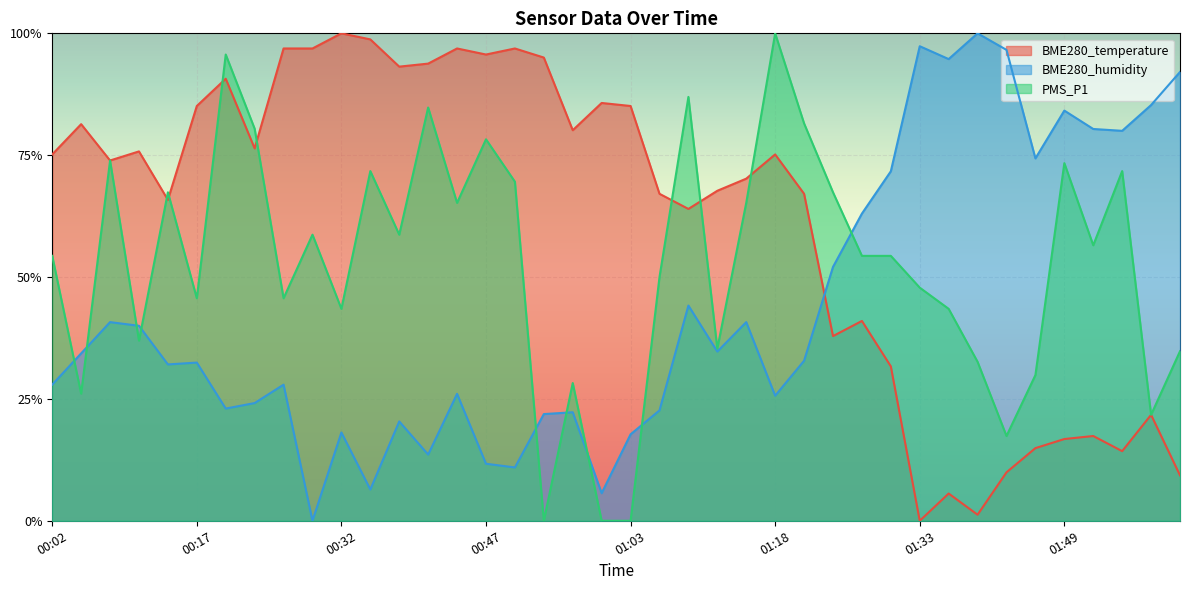

What is the highest value of the PMS_P1 series?

1.0